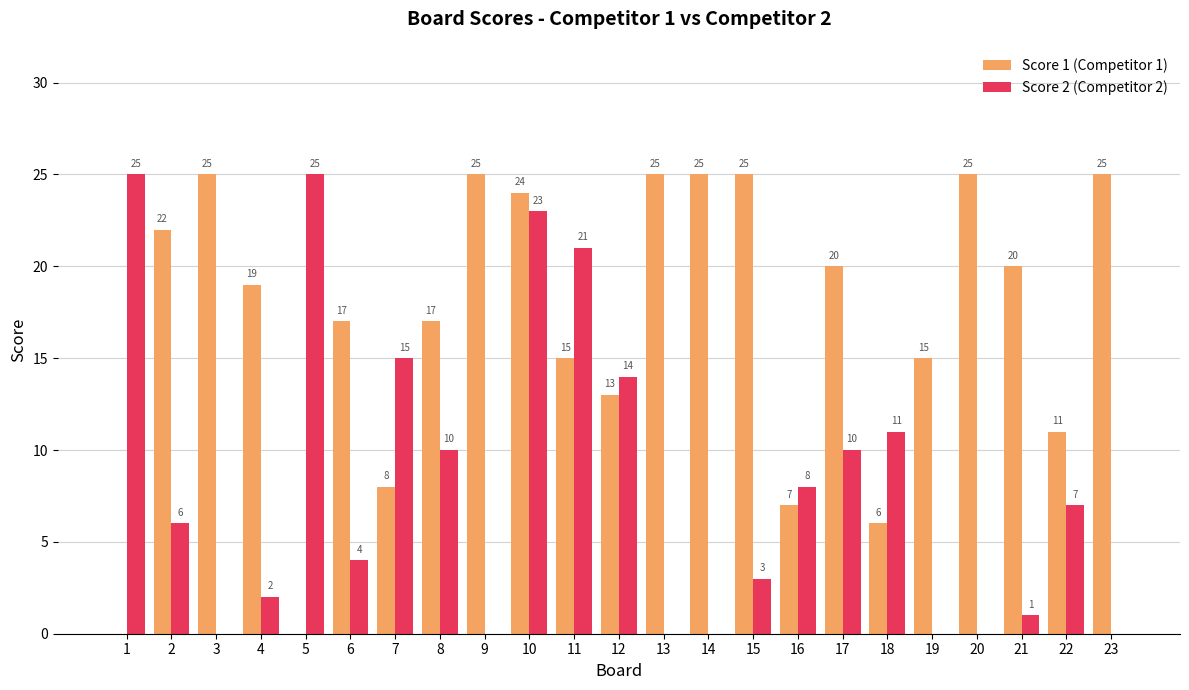

What is the highest value of the Score 1 (Competitor 1) series?

25